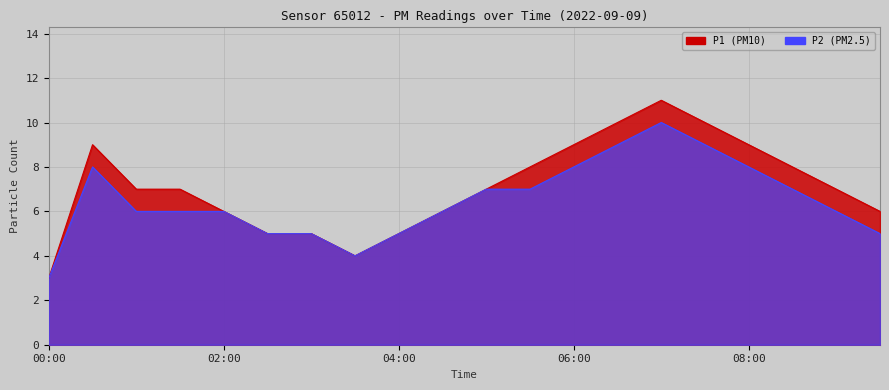

Rank the series by their average value, from lowest to highest.

P2, P1